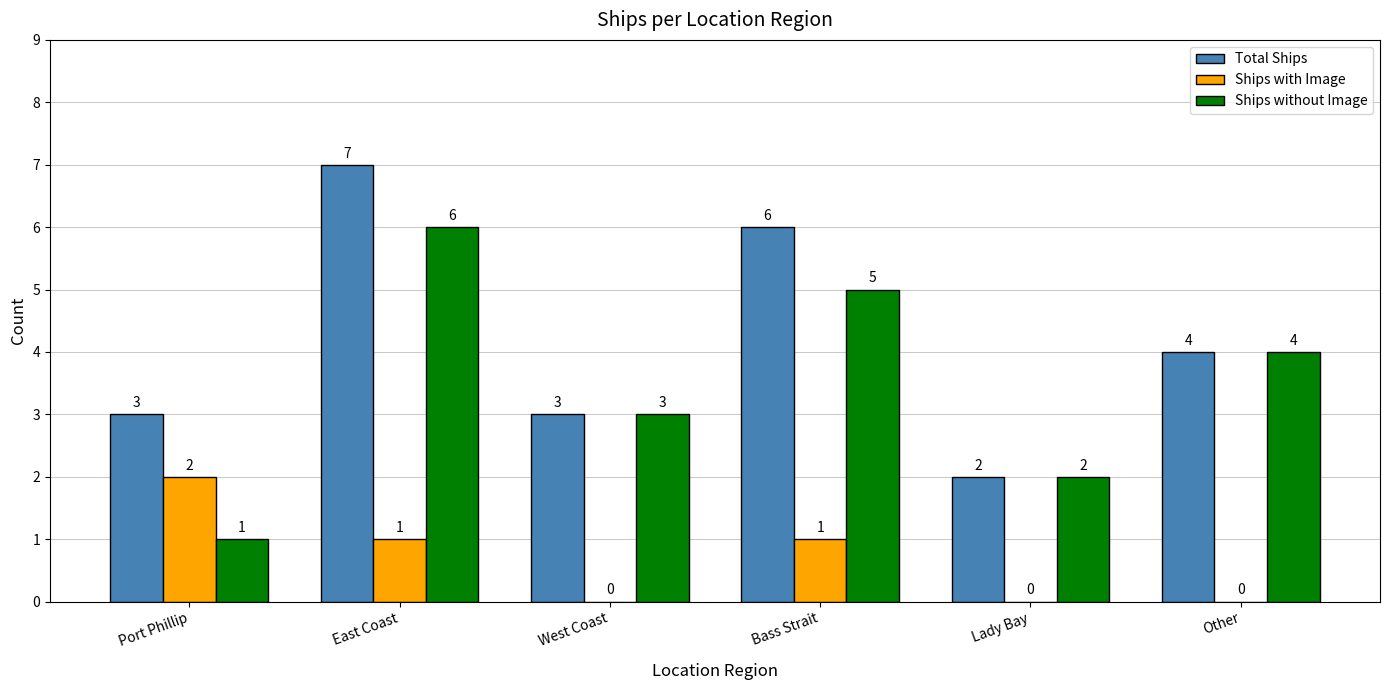

At which category is the sum across all series the highest?

East Coast